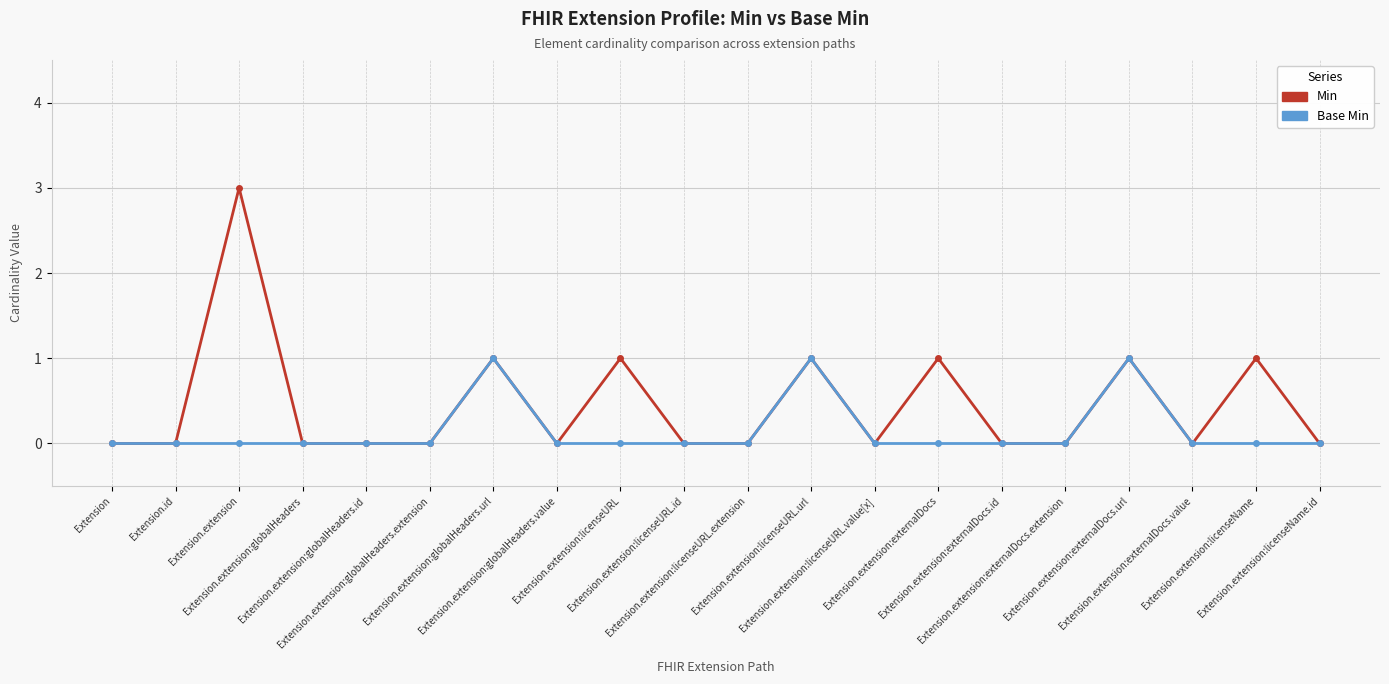

What are all the series names shown in the legend?

Min, Base Min